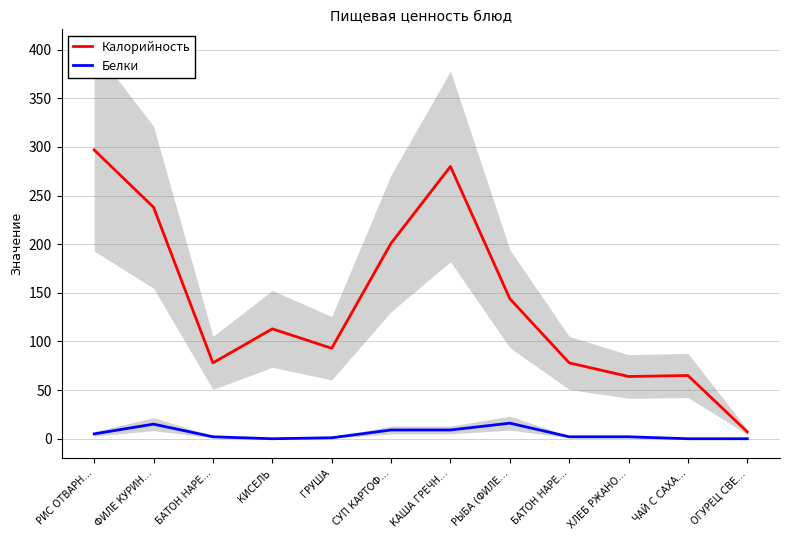

Read the Калорийность value at ХЛЕБ РЖАНО…, to the nearest 50.

50